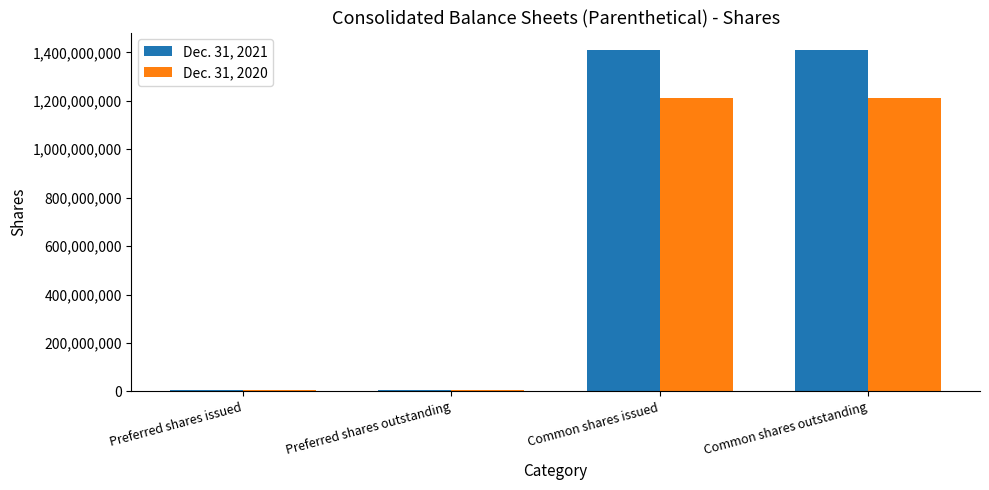

Which series has the largest total across all categories?

Dec. 31, 2021